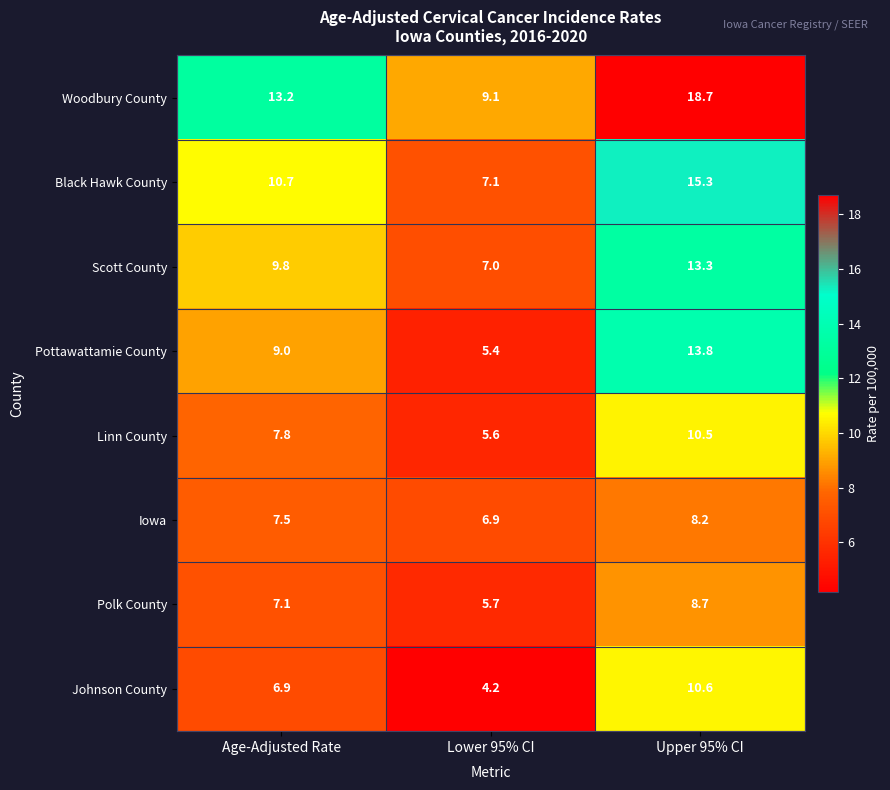

Where is Woodbury County nearest to the value 13?

Age-Adjusted Rate